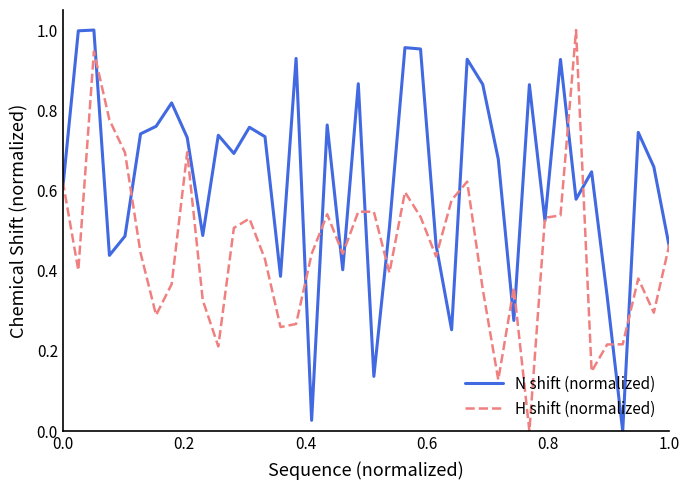

List the series in order of their overall mean, highest first.

N shift (normalized), H shift (normalized)